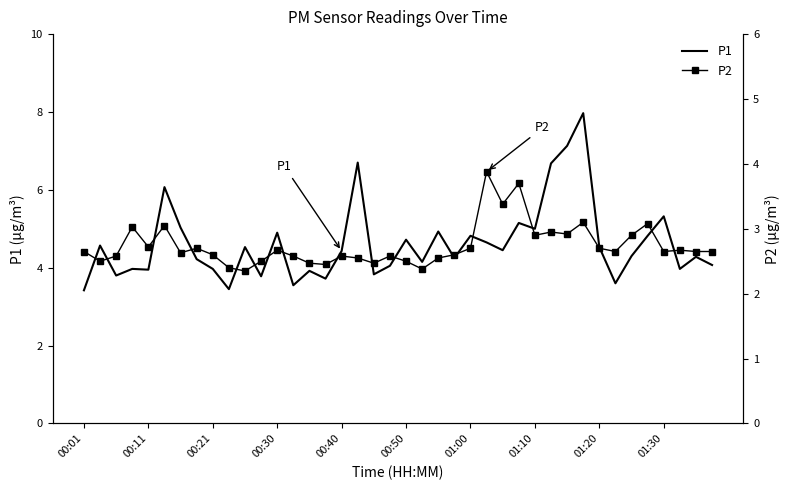

The value of P1 at 00:50 is 2.8. True or false?

False